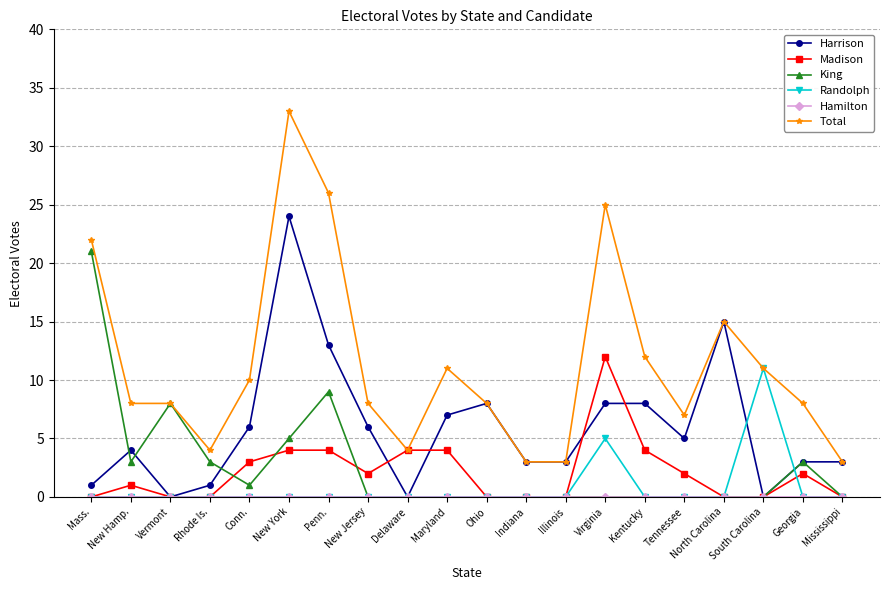

The value of Randolph at Rhode Is. is 0. True or false?

True